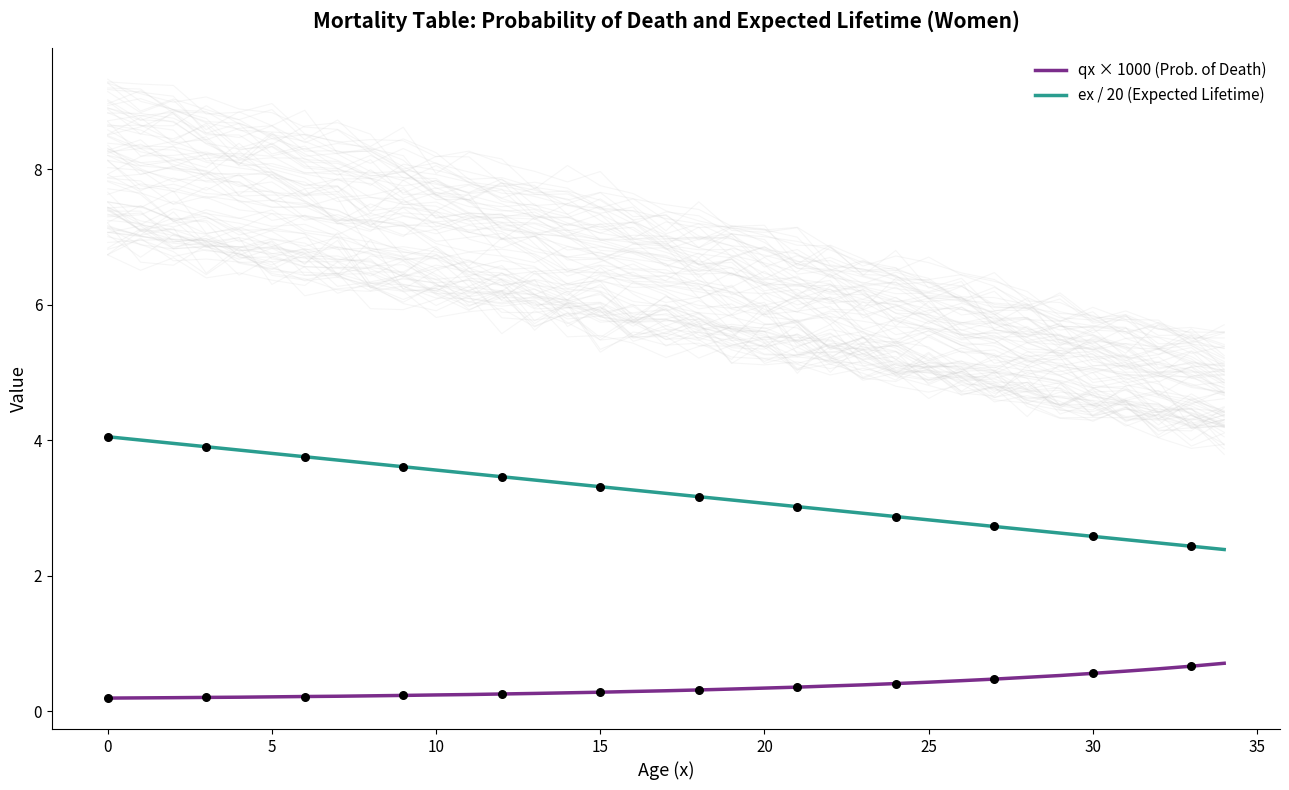

What are all the series names shown in the legend?

qx × 1000 (Prob. of Death), ex / 20 (Expected Lifetime)